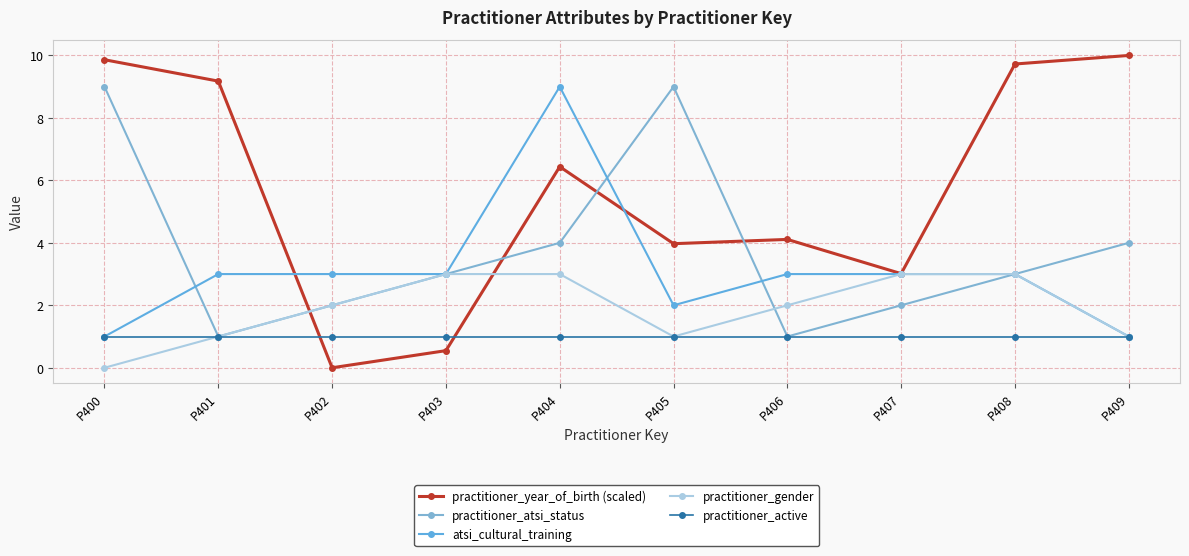

Is this an area chart (filled region under the line)?

No